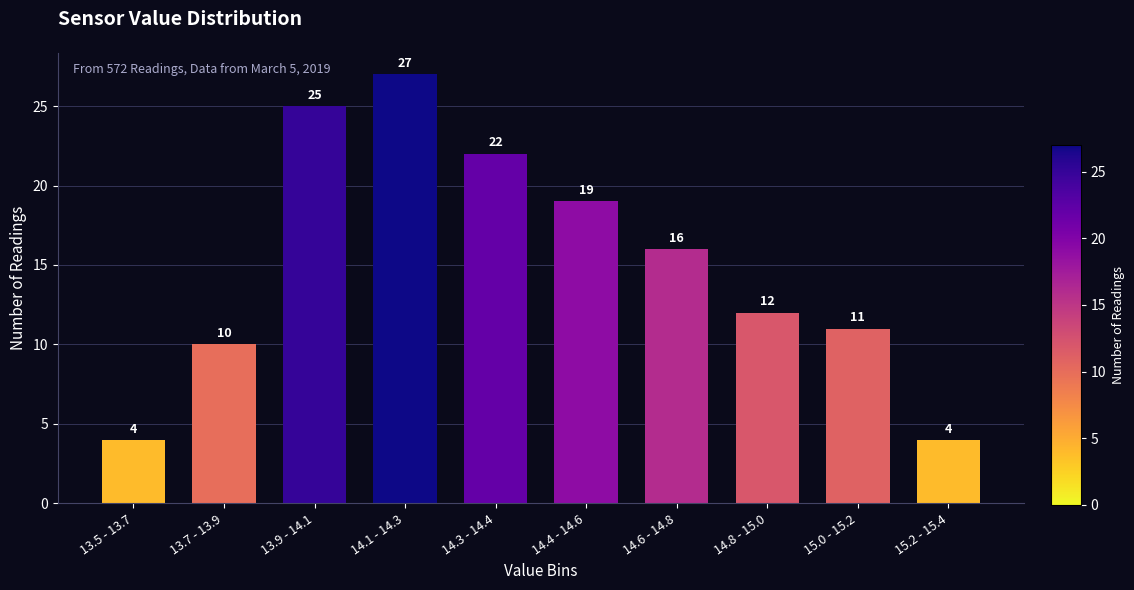

Reading left to right, what are all the values shown in this chart?

13.5 - 13.7=4	13.7 - 13.9=10	13.9 - 14.1=25	14.1 - 14.3=27	14.3 - 14.4=22	14.4 - 14.6=19	14.6 - 14.8=16	14.8 - 15.0=12	15.0 - 15.2=11	15.2 - 15.4=4